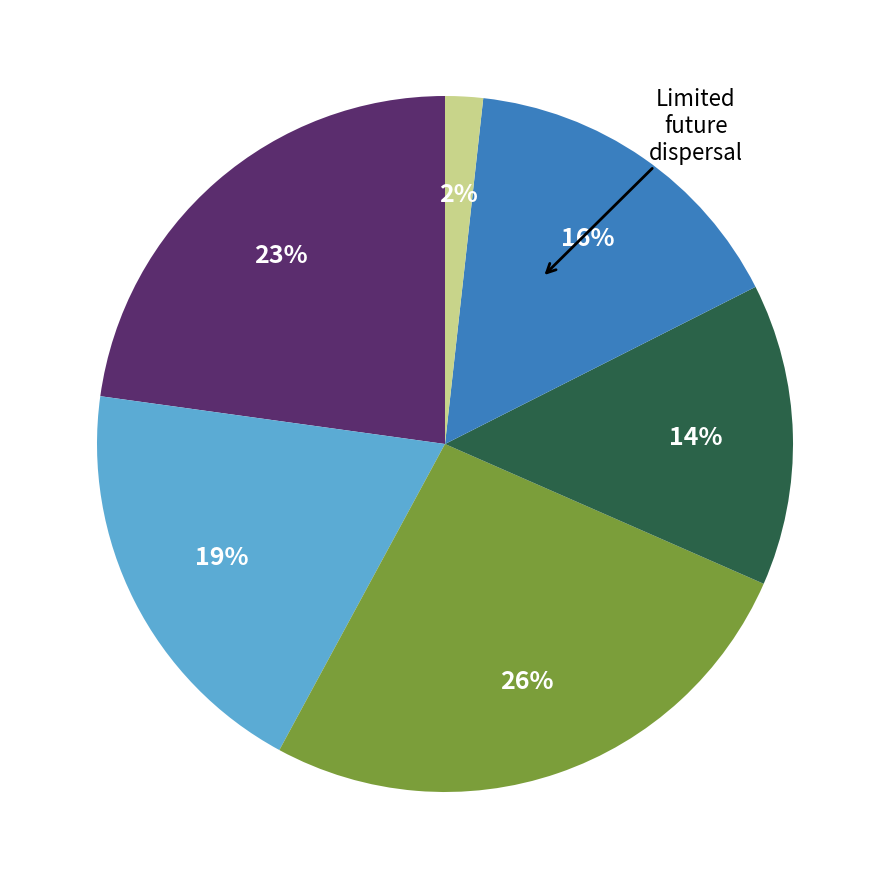

Count the number of slices in the pie.

6